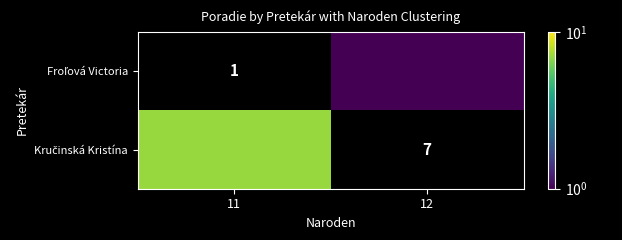

Rank the series by their average value, from lowest to highest.

Froľová Victoria, Kručinská Kristína